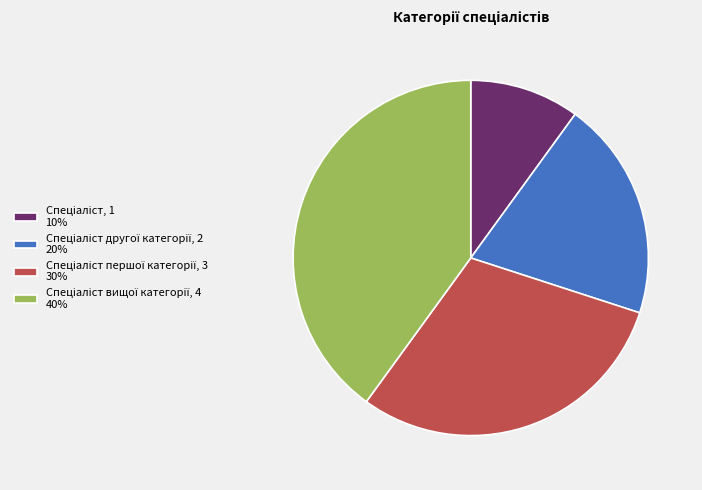

Does any single category account for the majority?

No